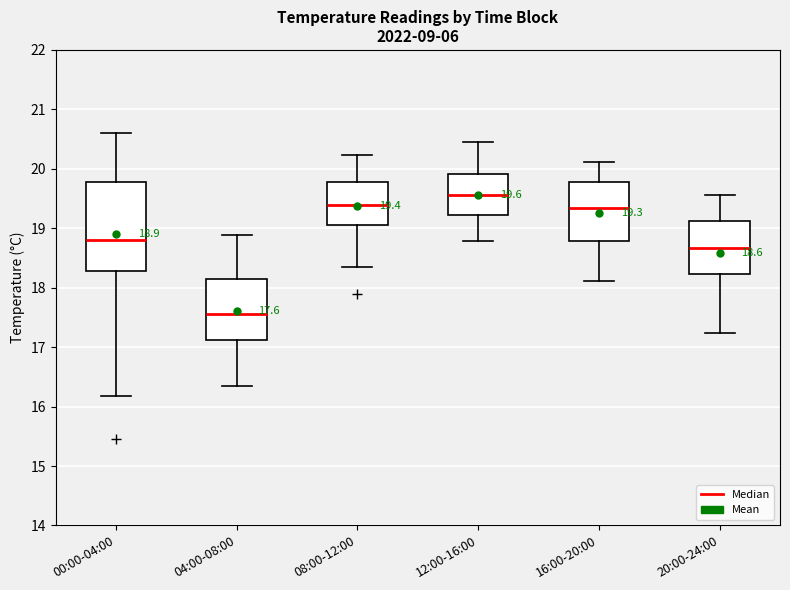

Which box's median line is the lowest?

04:00-08:00